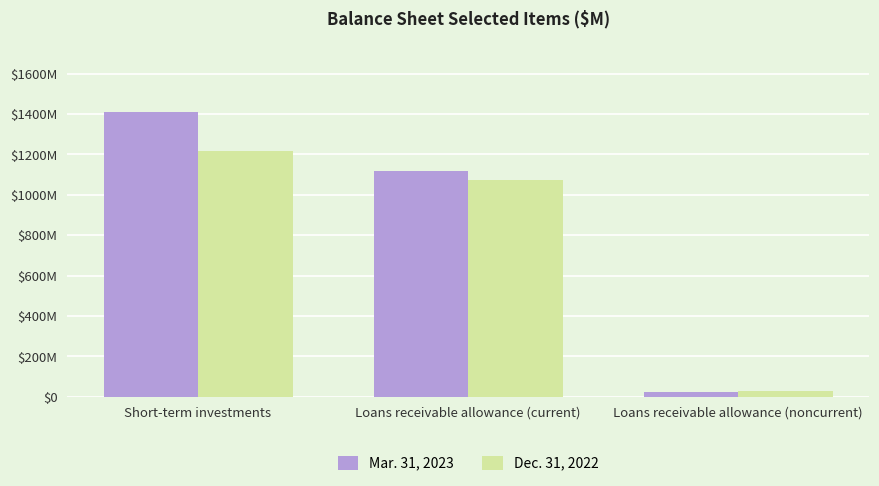

What is the smallest value displayed?

25